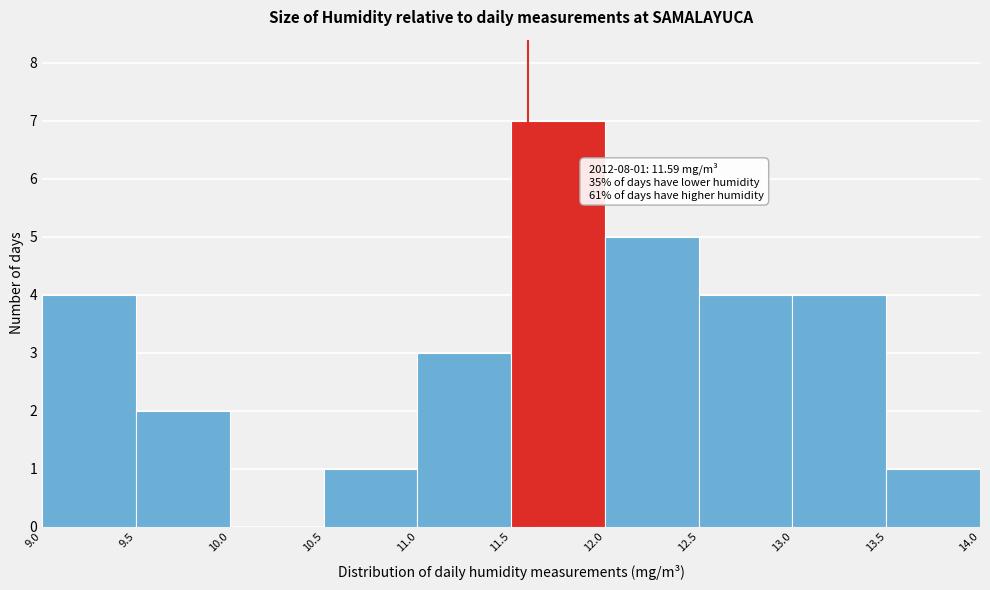

Which range on the x-axis has the tallest bar?

11.5 to 12.0